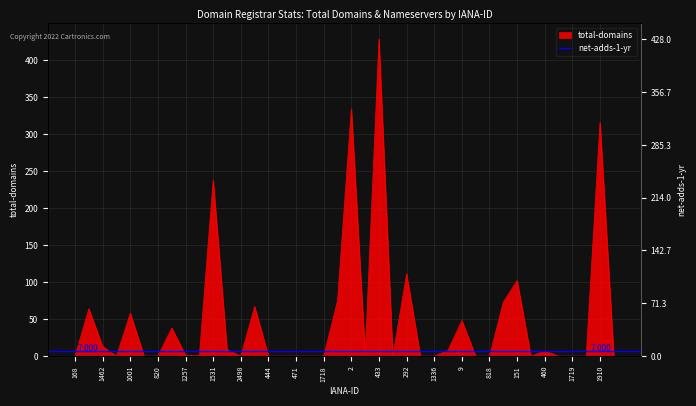

What is the maximum value shown in the chart?

428